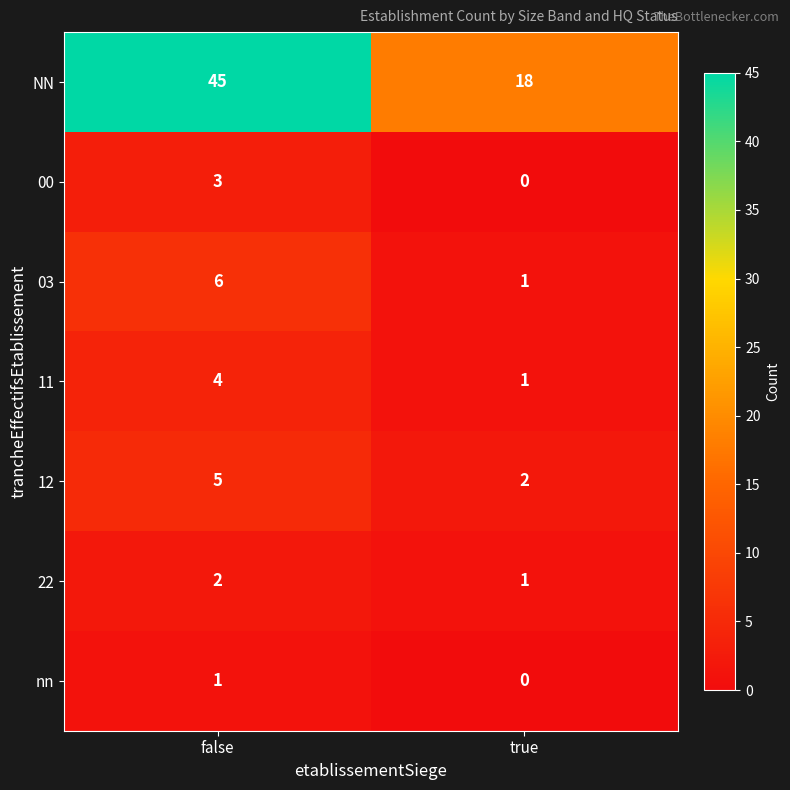

True or false: 00 has a value of 1 at false.

False